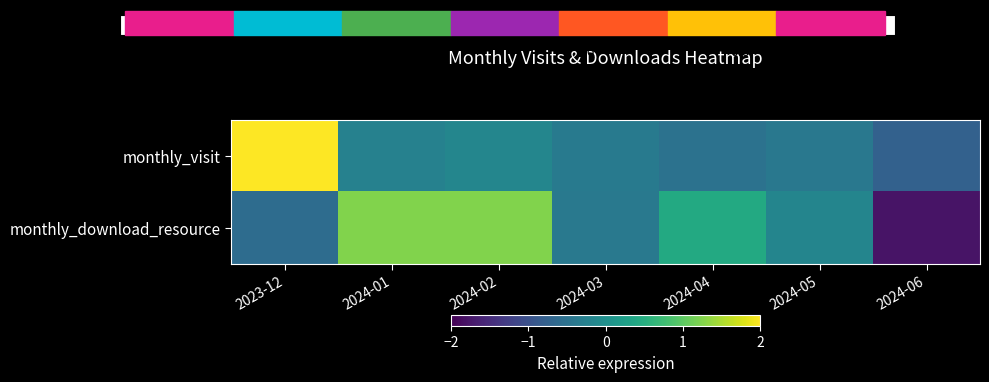

How many categories are shown in the chart?

7